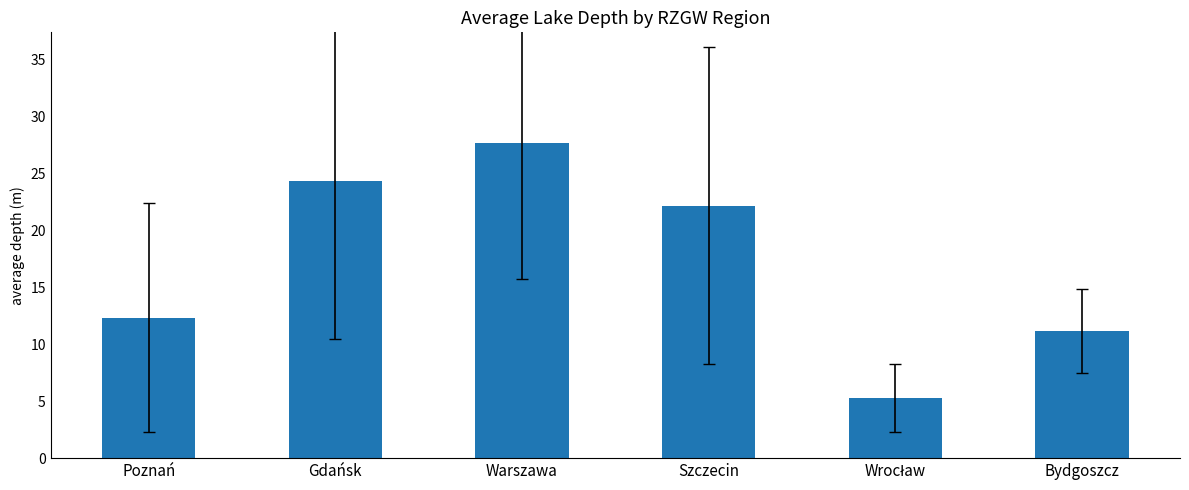

Which has a higher value, Bydgoszcz or Szczecin?

Szczecin